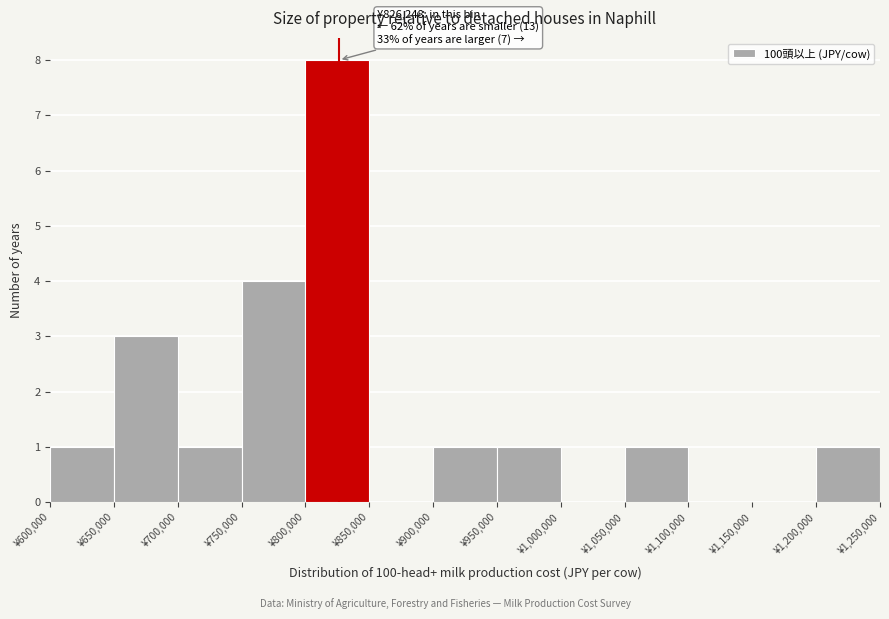

Over which range of the x-axis is the bar tallest?

800000 to 850000